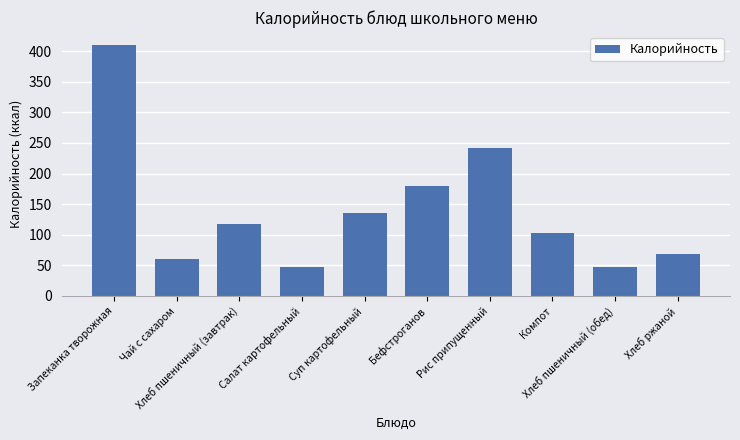

What is the difference between the maximum and minimum values?

363.8